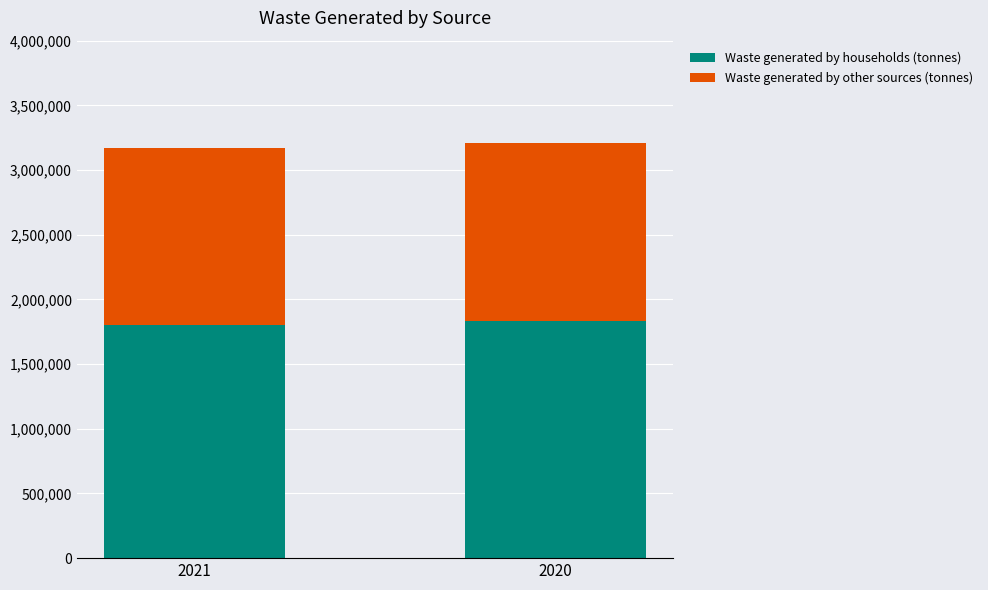

Does the chart contain stacked bars?

Yes